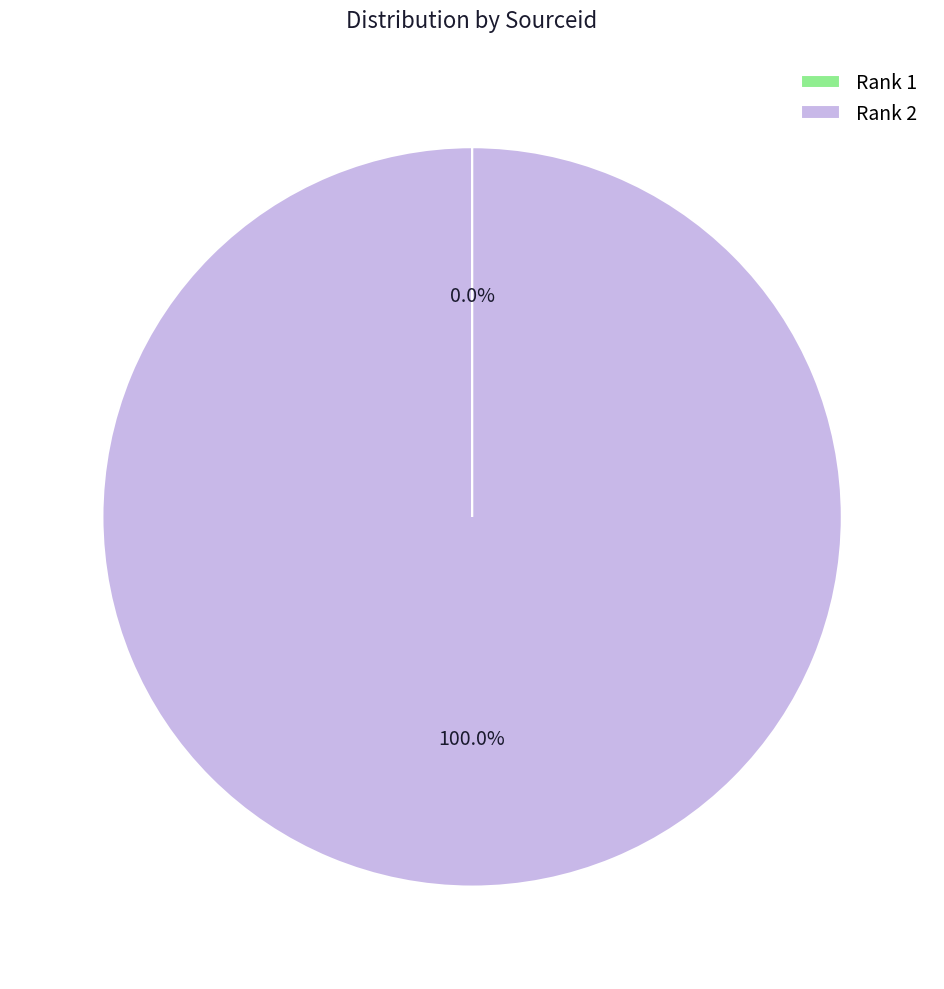

Which slice is the largest?

Rank 2